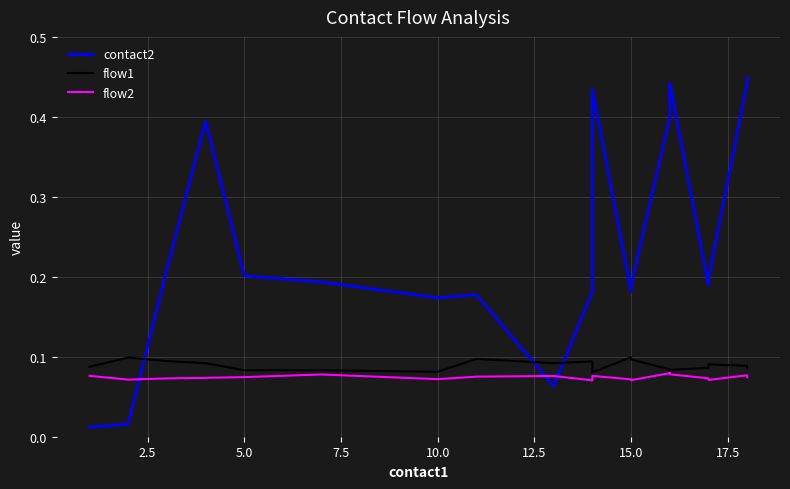

Count the number of data series in this chart.

3